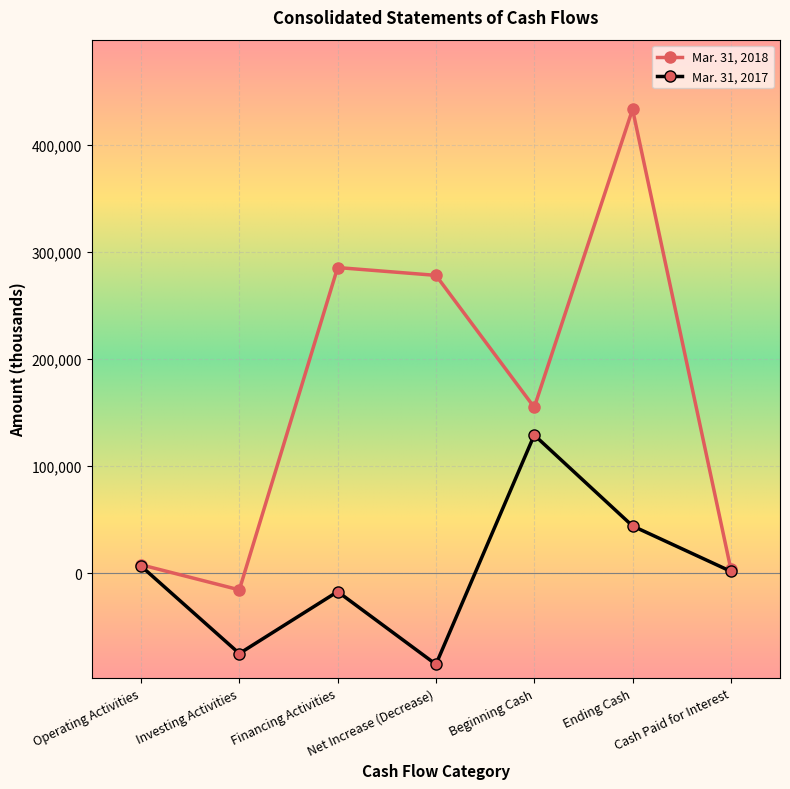

Rank the series by their maximum value, from highest to lowest.

Mar. 31, 2018, Mar. 31, 2017